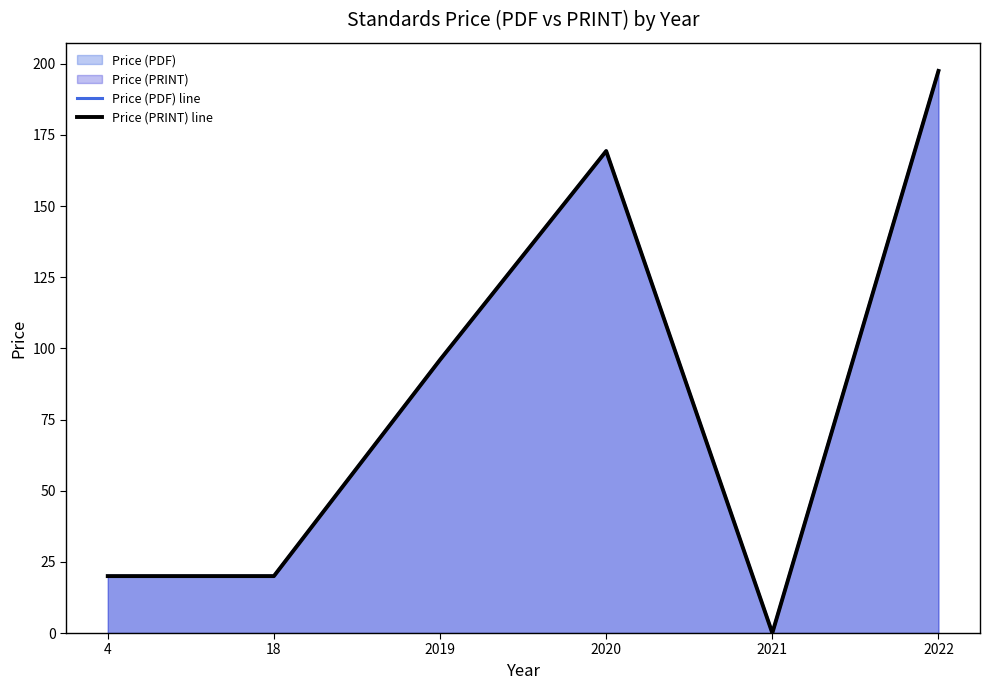

True or false: Price (PRINT) line and Price (PDF) line cross at least once.

False